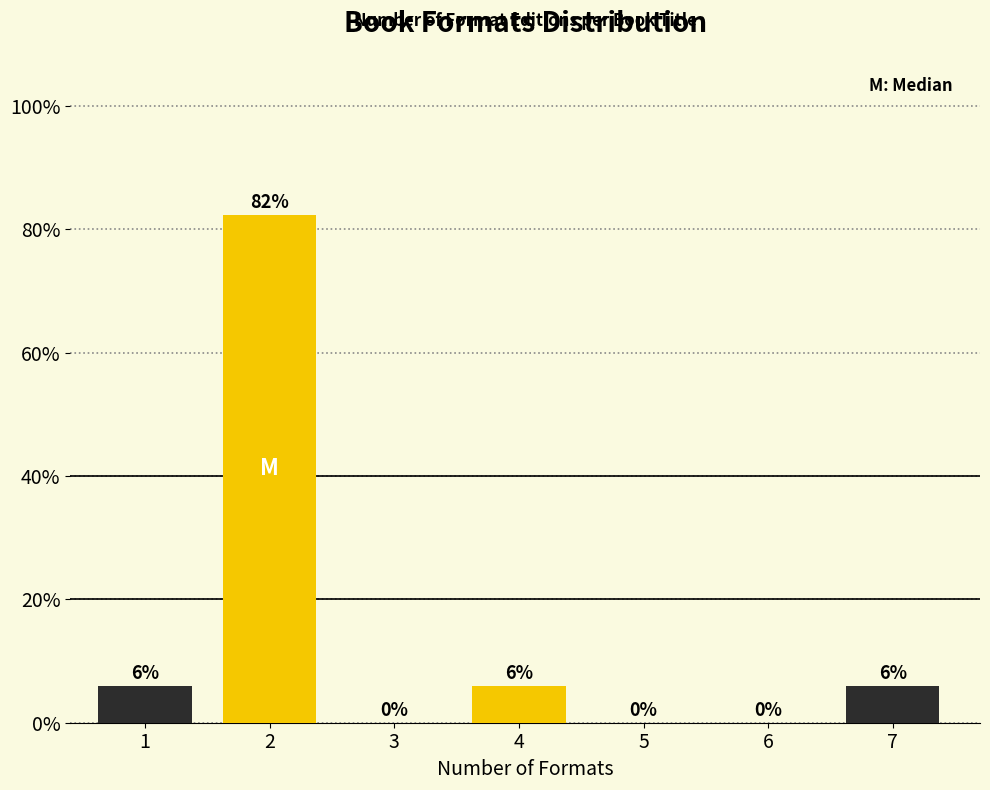

What is the sum of all values?

100.0